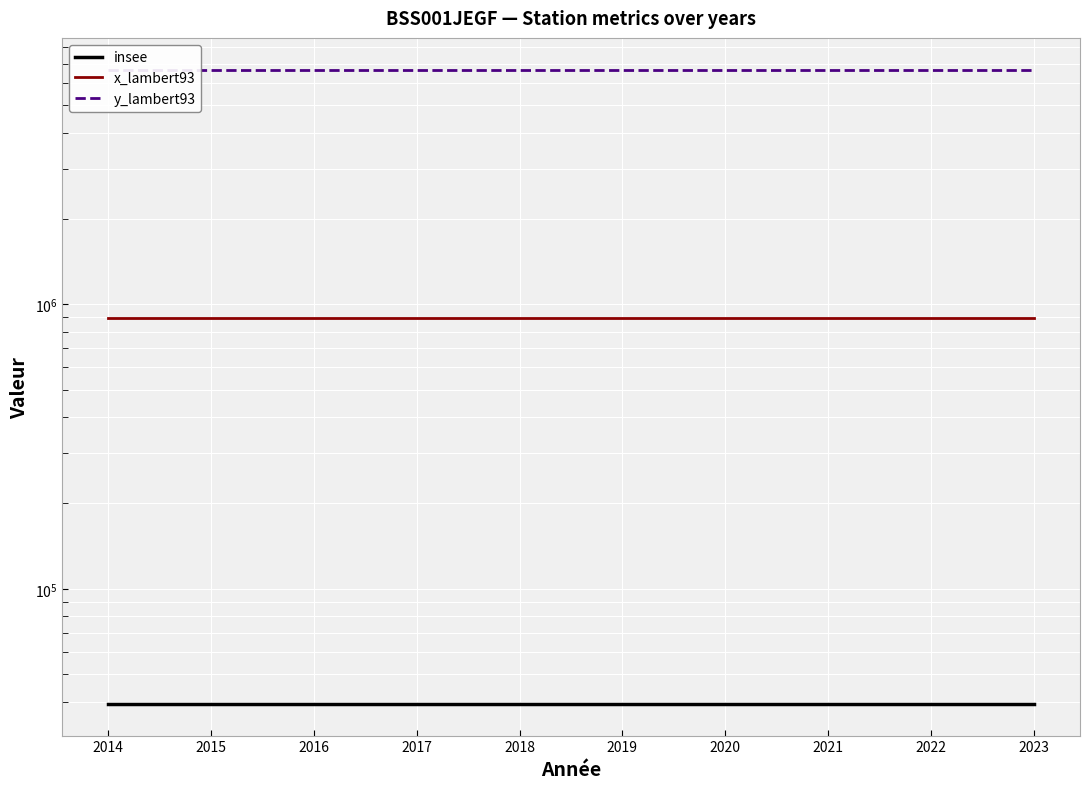

Is it true that insee equals 56035 at 2019?

False